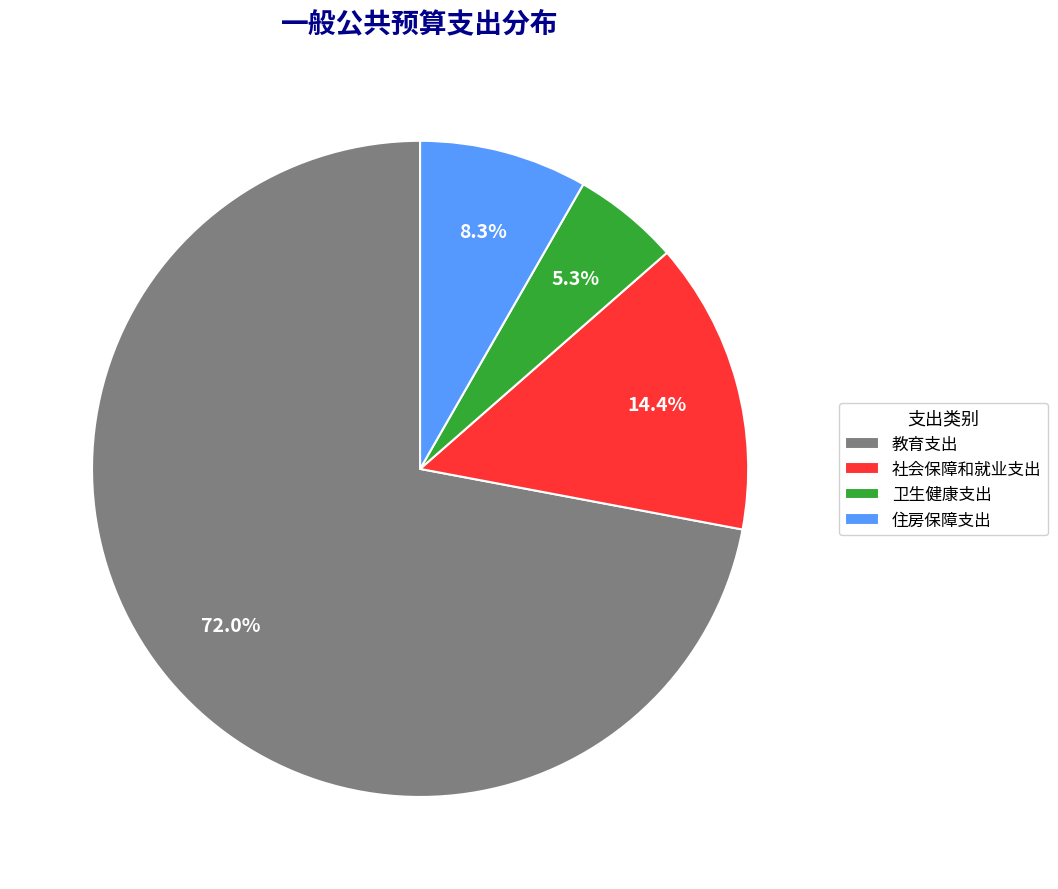

How many slices are in this pie chart?

4